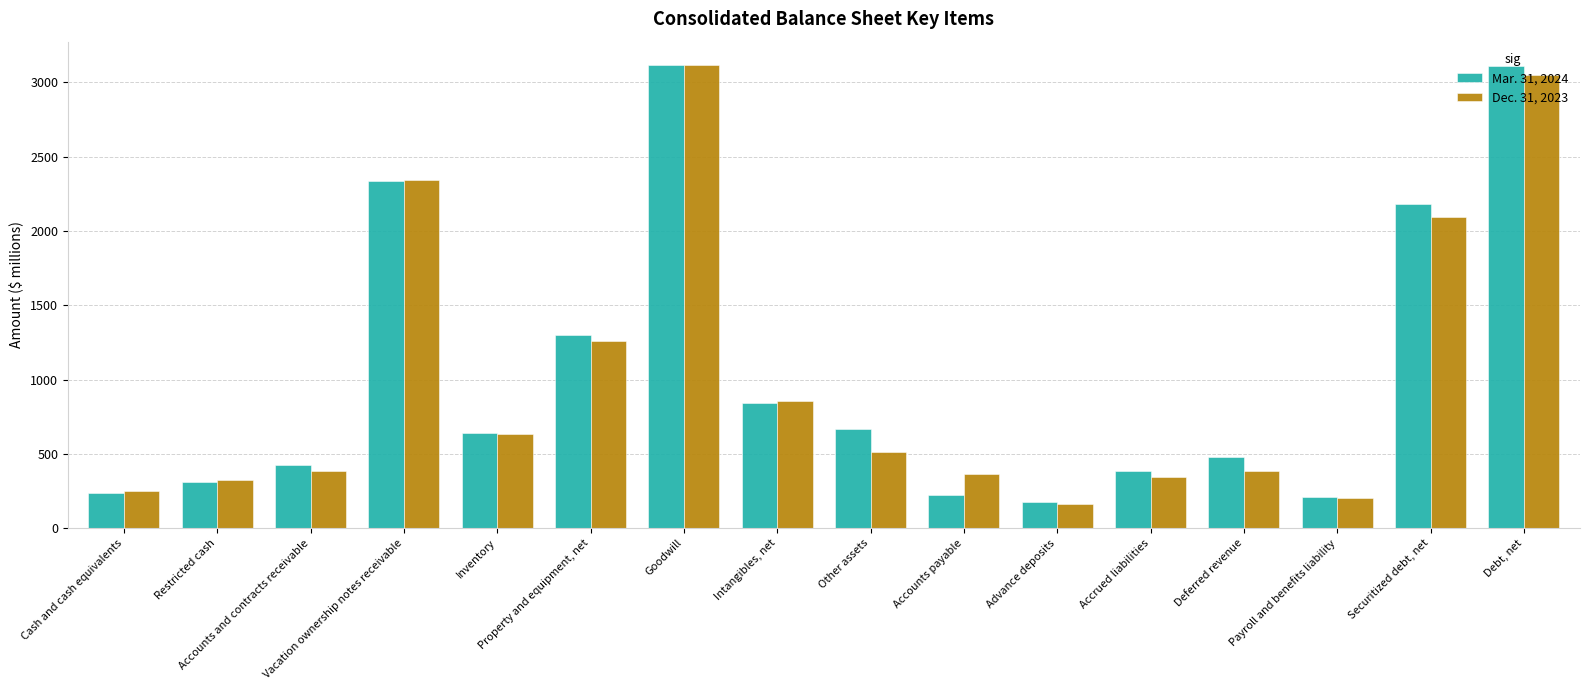

What value does the Dec. 31, 2023 series have at Restricted cash, to the nearest 10?

330